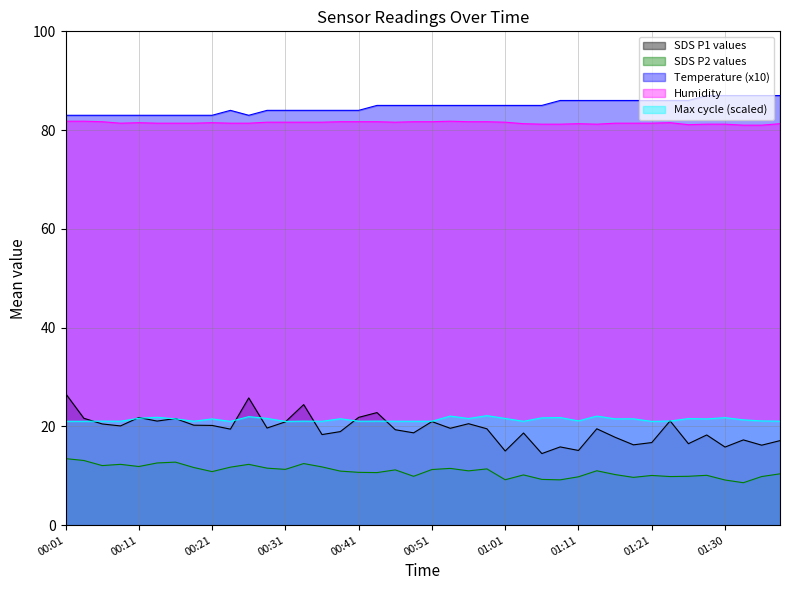

Is it true that SDS_P1 equals 19.5 at 01:13?

True